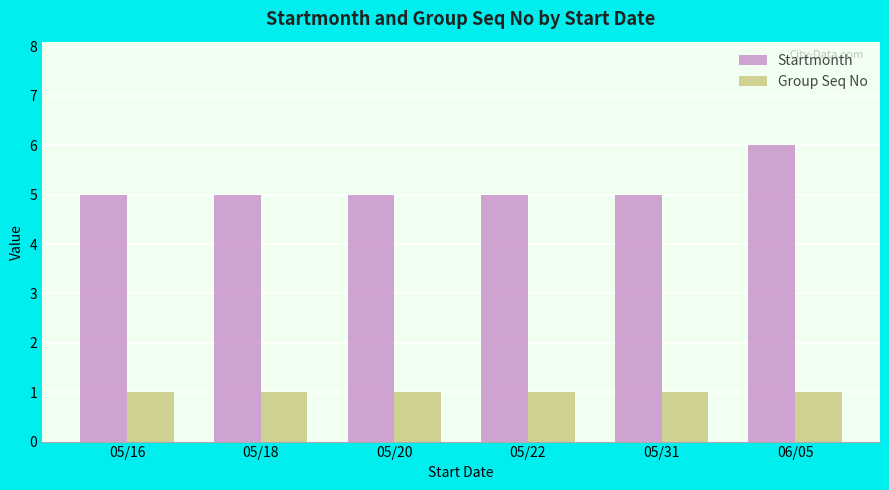

Reading left to right, what are all the values shown in this chart?

Startmonth: 5	5	5	5	5	6
Group Seq No: 1	1	1	1	1	1